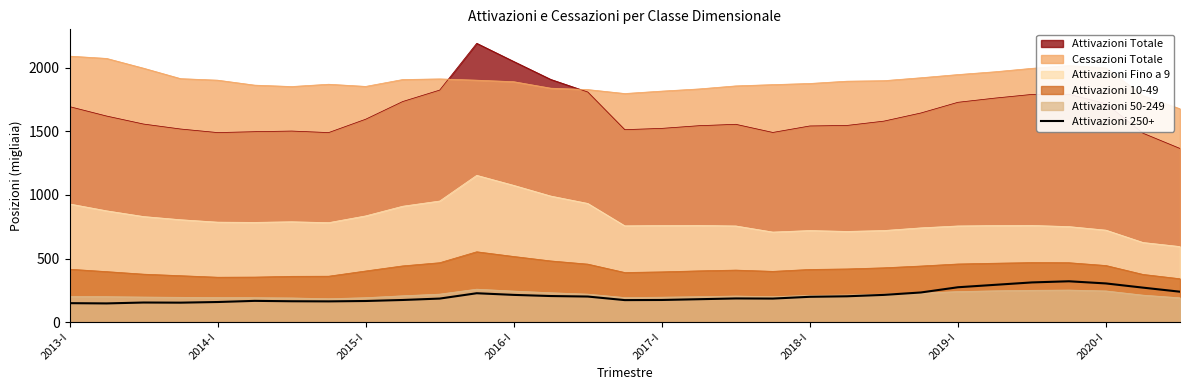

What is the minimum value for Attivazioni 10-49?

341